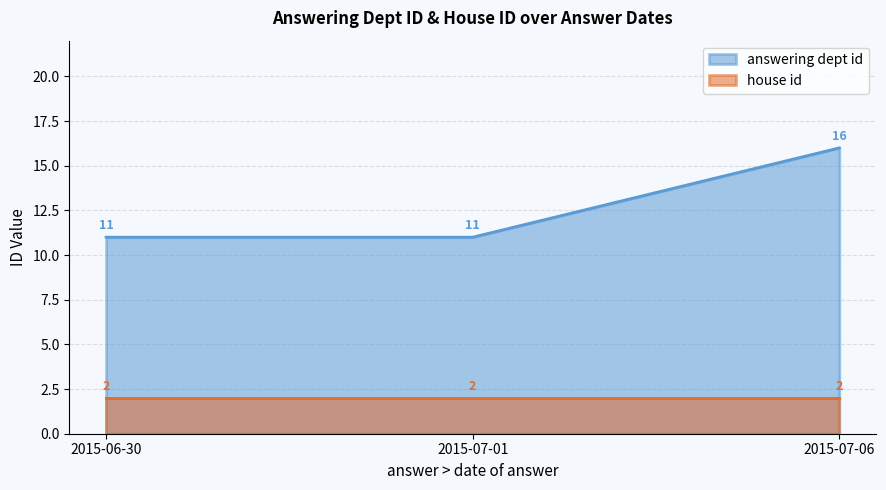

What is the label of the 3rd point from the right?

2015-06-30